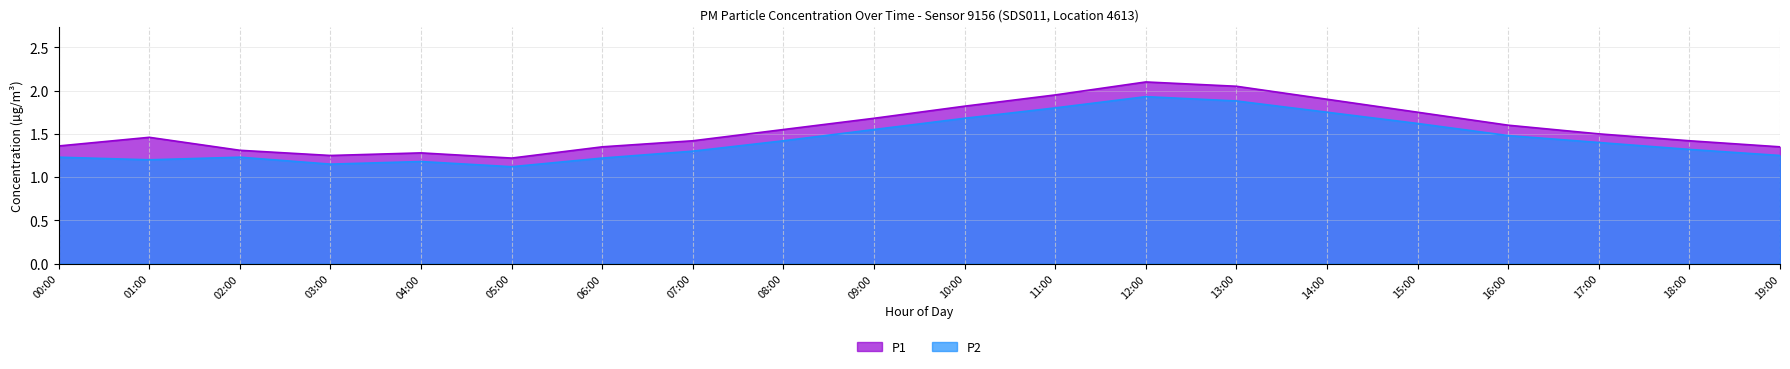

What is the greatest value displayed?

2.1